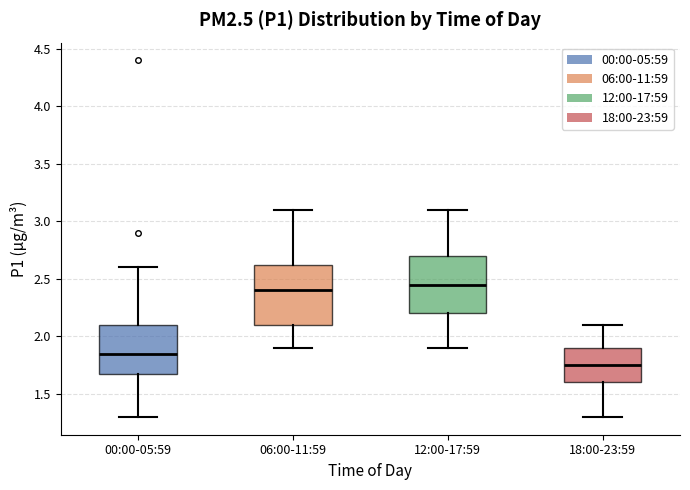

Reading left to right, read every box against the y-axis: the position of its median line, the range the box covers, and the ends of its whiskers. The values are not printed on the chart, so give them approximately, as read against the axis.

00:00-05:59: median 1.85, box 1.70 to 2.10, whiskers 1.30 to 2.60
06:00-11:59: median 2.40, box 2.10 to 2.65, whiskers 1.90 to 3.10
12:00-17:59: median 2.45, box 2.20 to 2.70, whiskers 1.90 to 3.10
18:00-23:59: median 1.75, box 1.60 to 1.90, whiskers 1.30 to 2.10